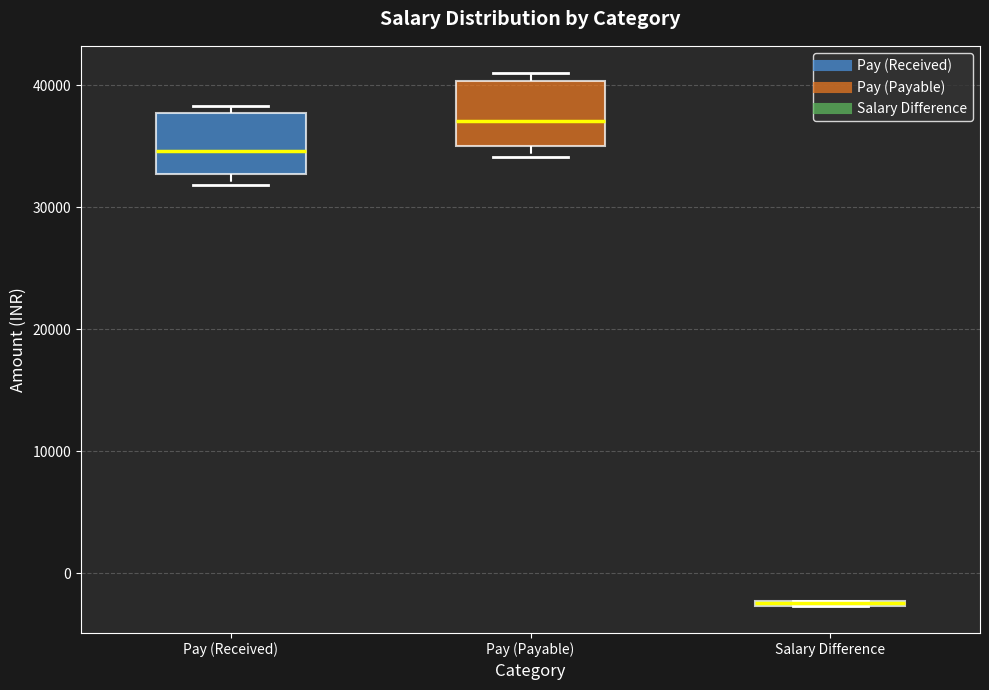

Where is the lower edge of the box for Salary Difference on the y-axis? The values are not printed on the chart, so give them approximately, as read against the axis.

-3000